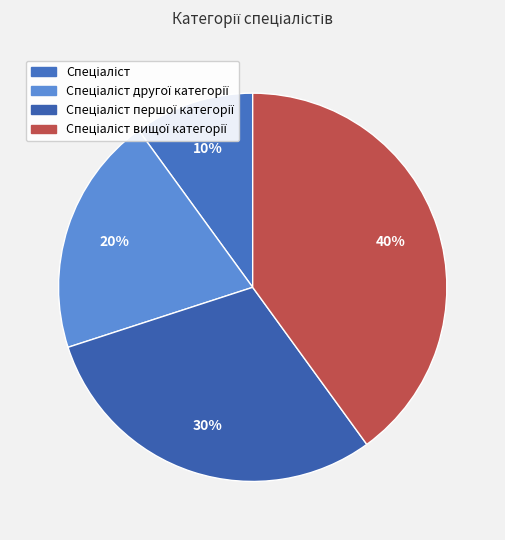

How many slices are in this pie chart?

4